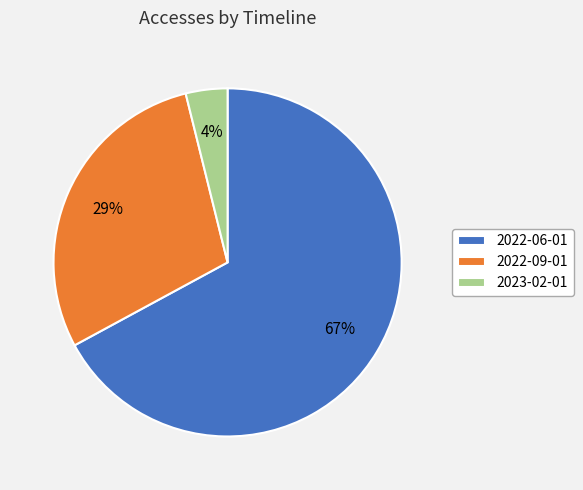

Count the number of slices in the pie.

3